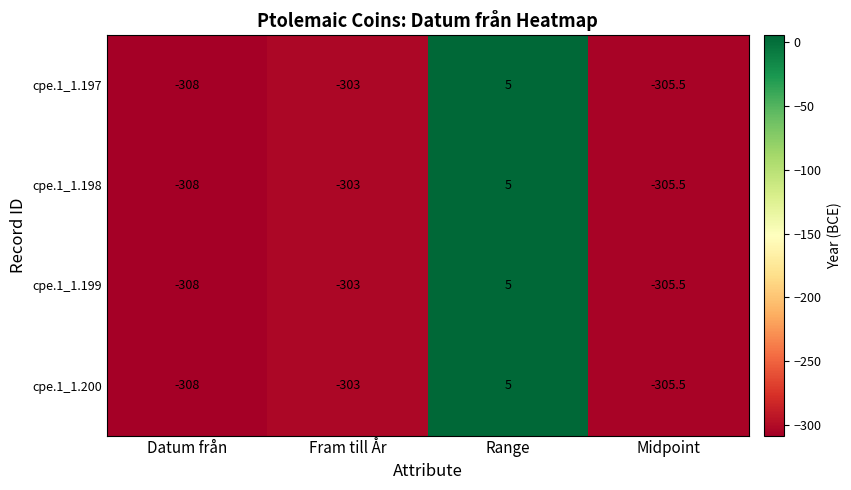

What is the difference between the cpe.1_1.197 values at Midpoint and Datum från?

2.5